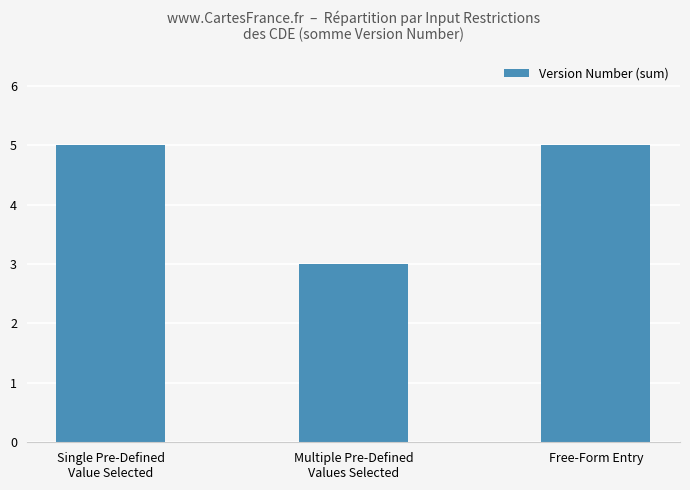

What position from the right is Single Pre-Defined
Value Selected?

3